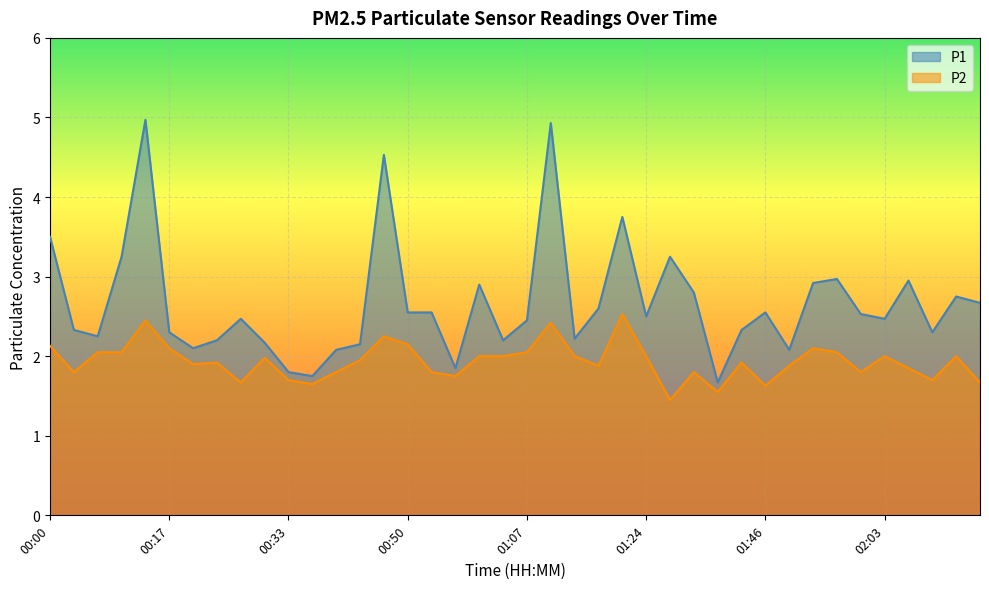

How many data points in P1 are less than 2?

4